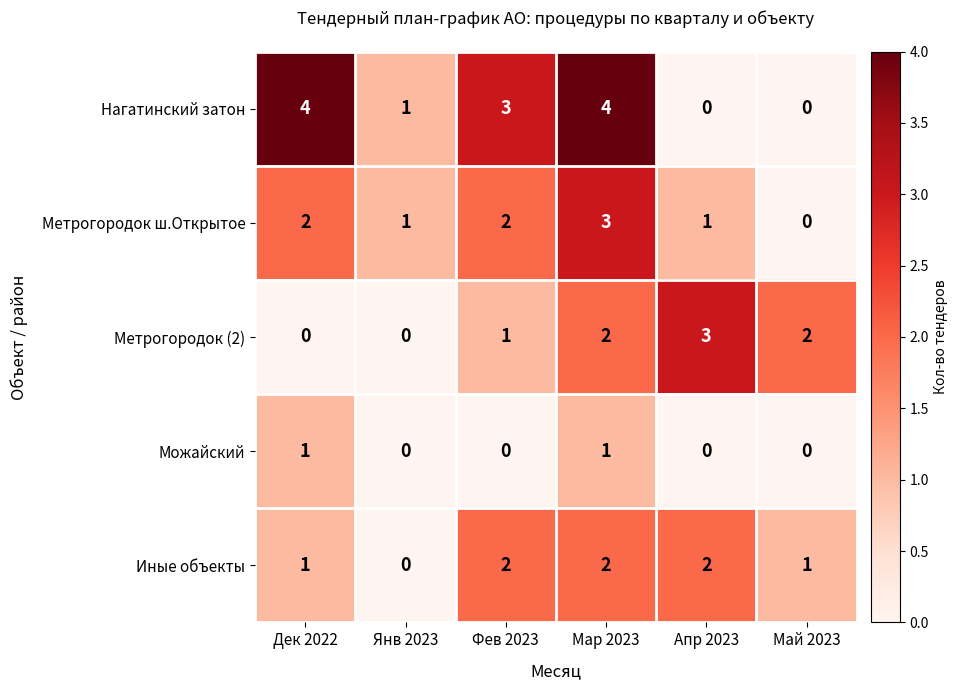

Reading left to right, list all the values displayed in this chart.

Нагатинский затон: Дек 2022=4	Янв 2023=1	Фев 2023=3	Мар 2023=4	Апр 2023=0	Май 2023=0
Метрогородок ш.Открытое: Дек 2022=2	Янв 2023=1	Фев 2023=2	Мар 2023=3	Апр 2023=1	Май 2023=0
Метрогородок (2): Дек 2022=0	Янв 2023=0	Фев 2023=1	Мар 2023=2	Апр 2023=3	Май 2023=2
Можайский: Дек 2022=1	Янв 2023=0	Фев 2023=0	Мар 2023=1	Апр 2023=0	Май 2023=0
Иные объекты: Дек 2022=1	Янв 2023=0	Фев 2023=2	Мар 2023=2	Апр 2023=2	Май 2023=1